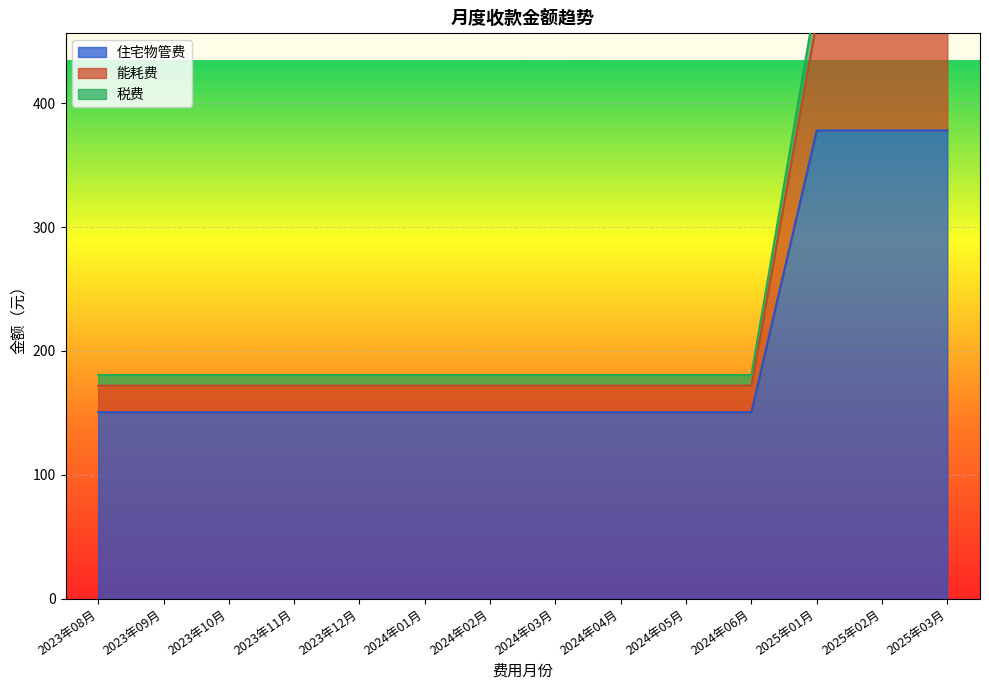

True or false: 能耗费 has more than 2 points higher than both neighbors.

False